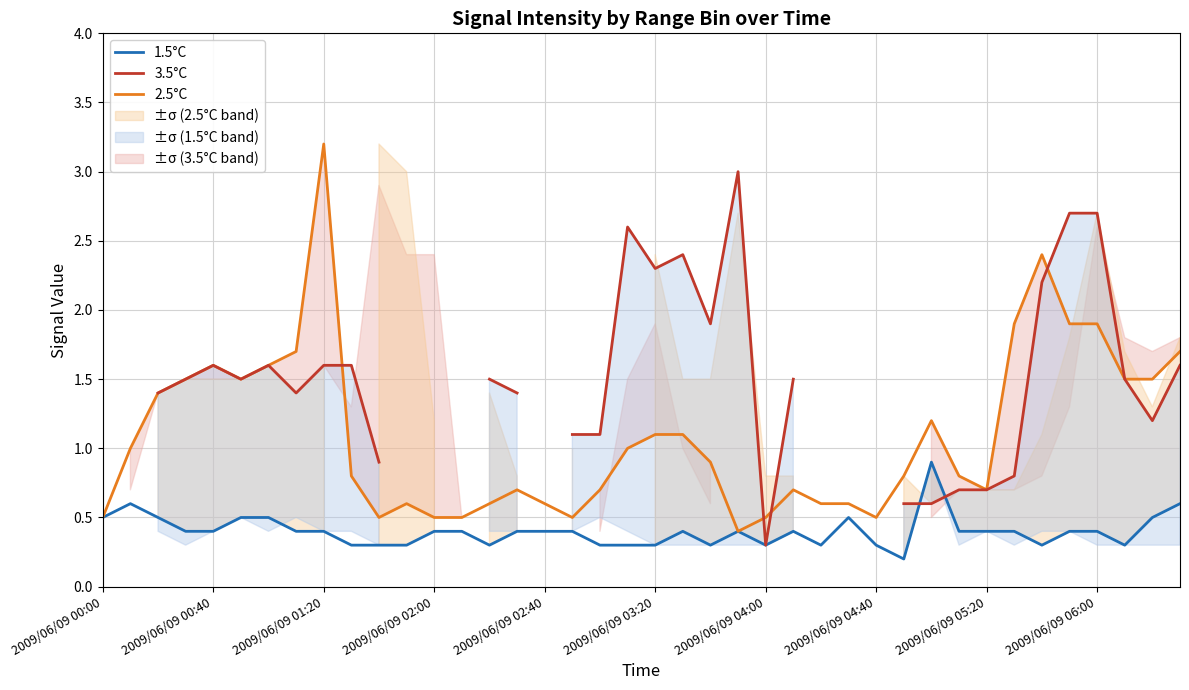

At which label does 2.5°C reach its peak?

2009/06/09 01:20